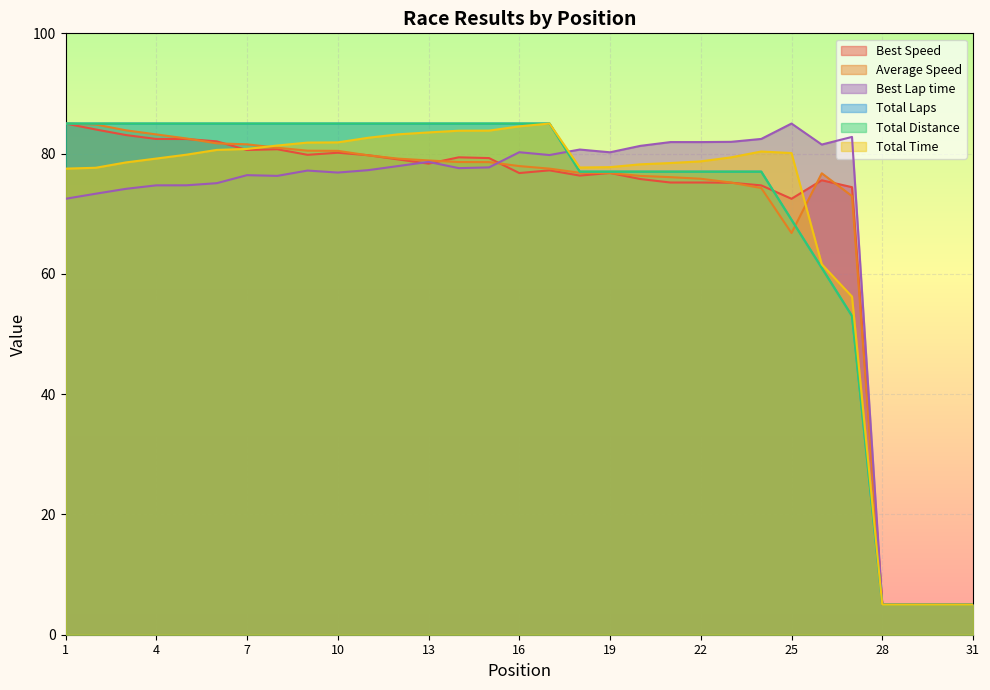

What is the greatest value displayed?

85.0